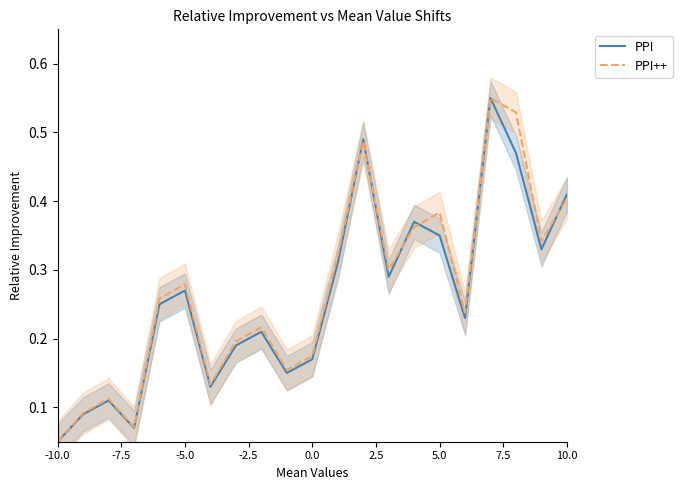

At which category does the chart reach its minimum across all series?

-10.0